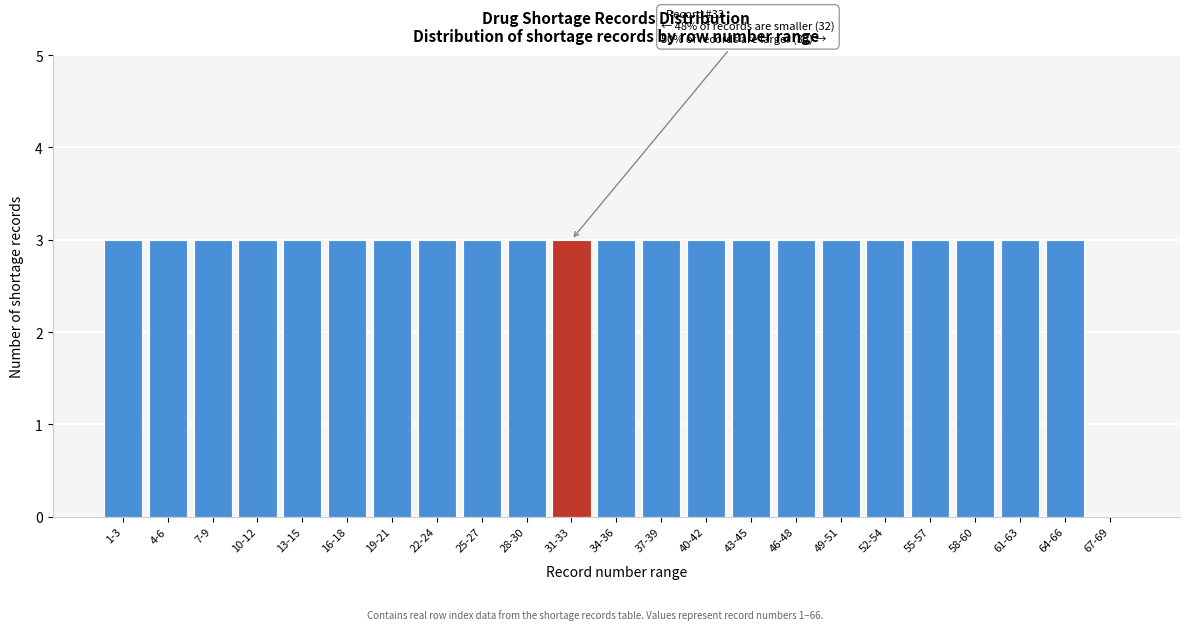

Reading left to right, extract all data points from this chart.

1-3=3	4-6=3	7-9=3	10-12=3	13-15=3	16-18=3	19-21=3	22-24=3	25-27=3	28-30=3	31-33=3	34-36=3	37-39=3	40-42=3	43-45=3	46-48=3	49-51=3	52-54=3	55-57=3	58-60=3	61-63=3	64-66=3	67-69=0